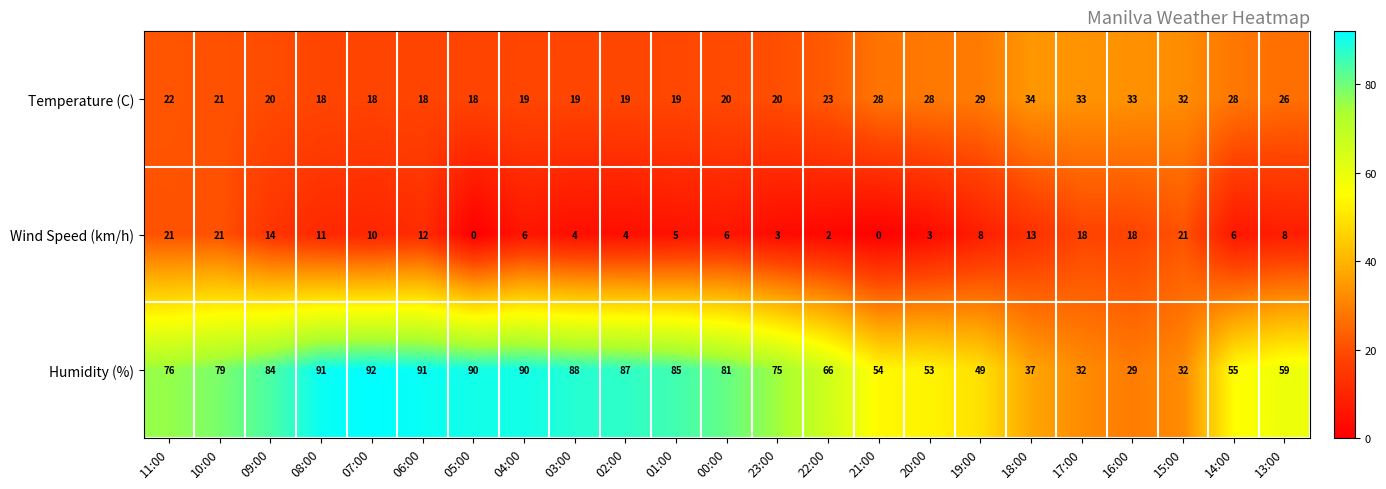

Is the value of Humidity (%) at 20:00 greater than the value of Temperature (C) at 16:00?

Yes